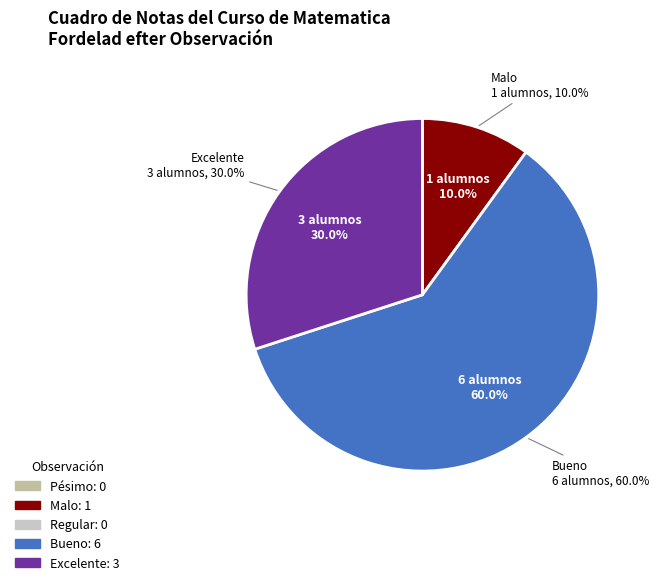

How much of the chart is everything except Excelente?

70.0%